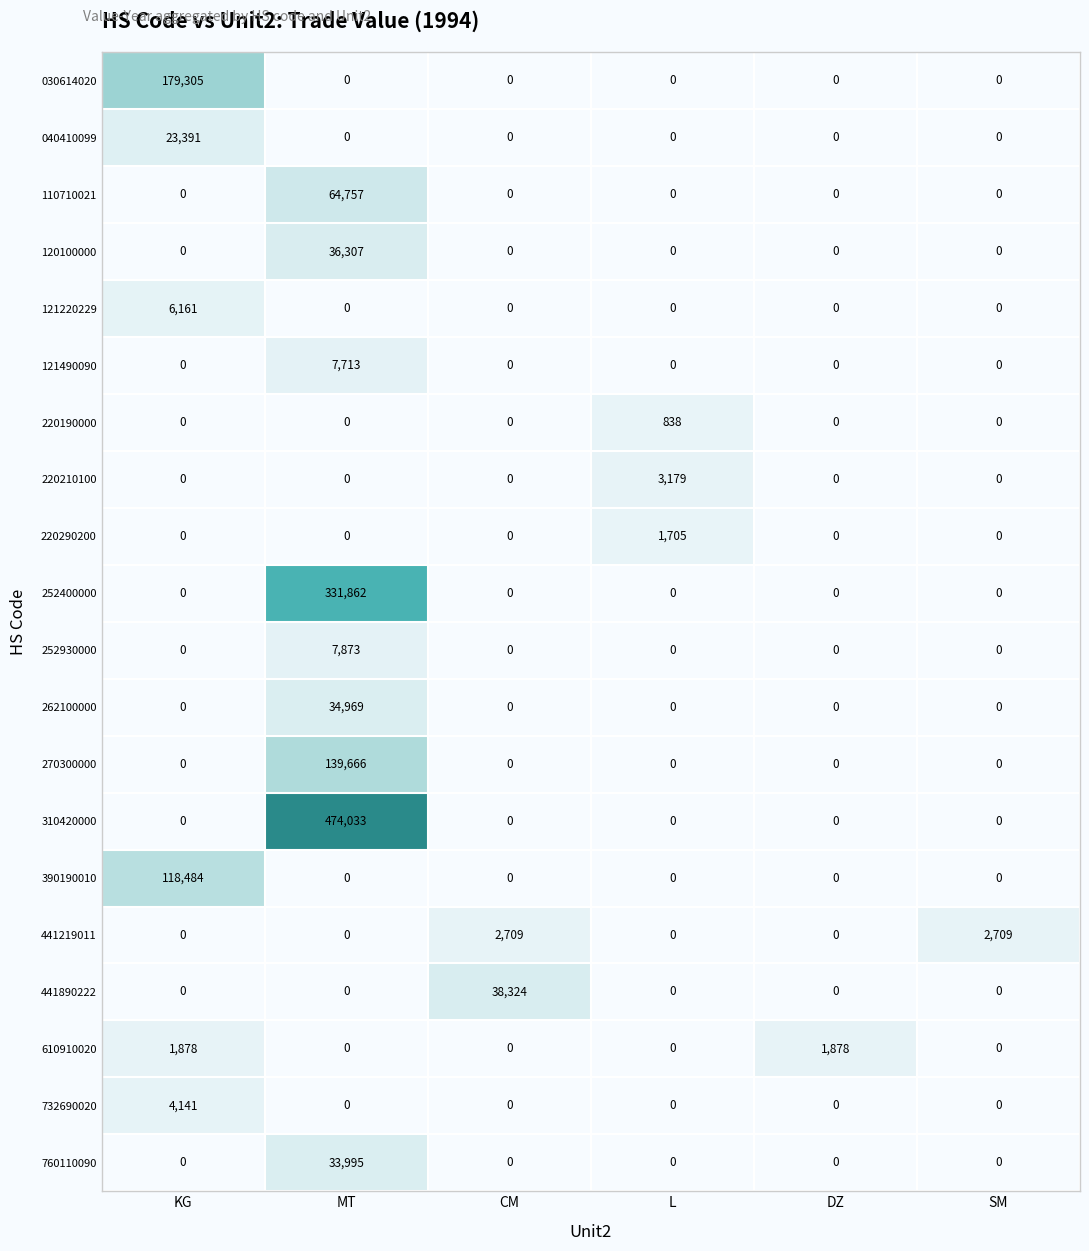

At which category is the sum across all series the highest?

MT